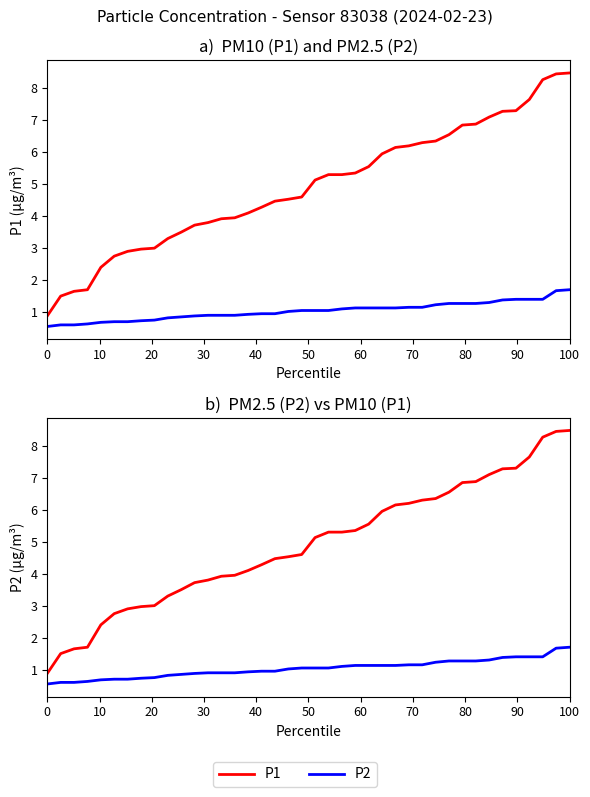

At which category is the sum across all series the highest?

100